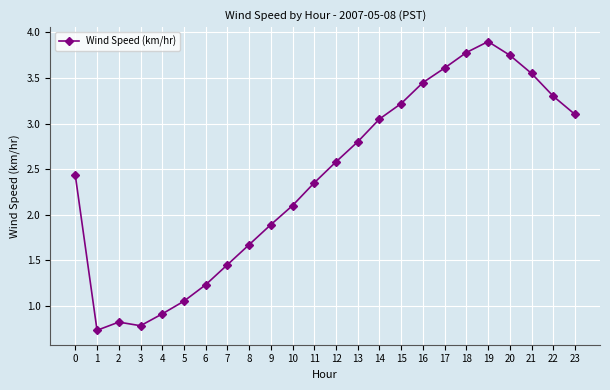

Does the chart have visible grid lines?

Yes